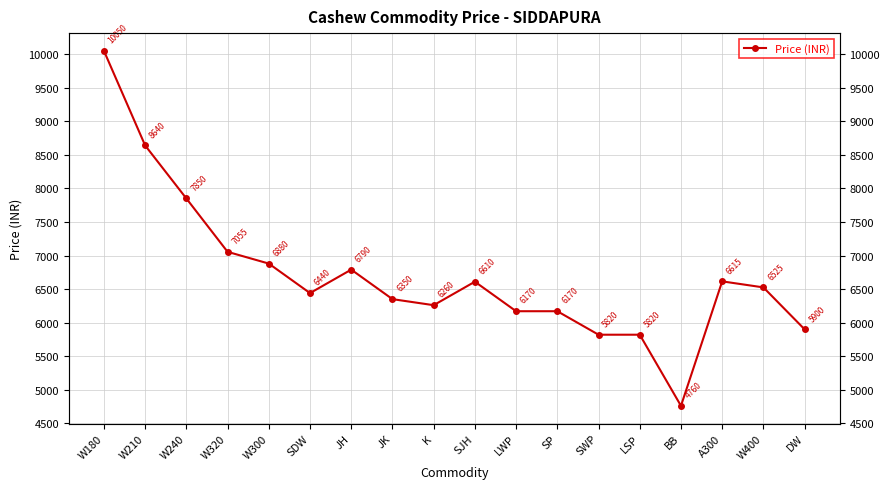

What is the ratio of the value at JK to the value at DW?

1.1